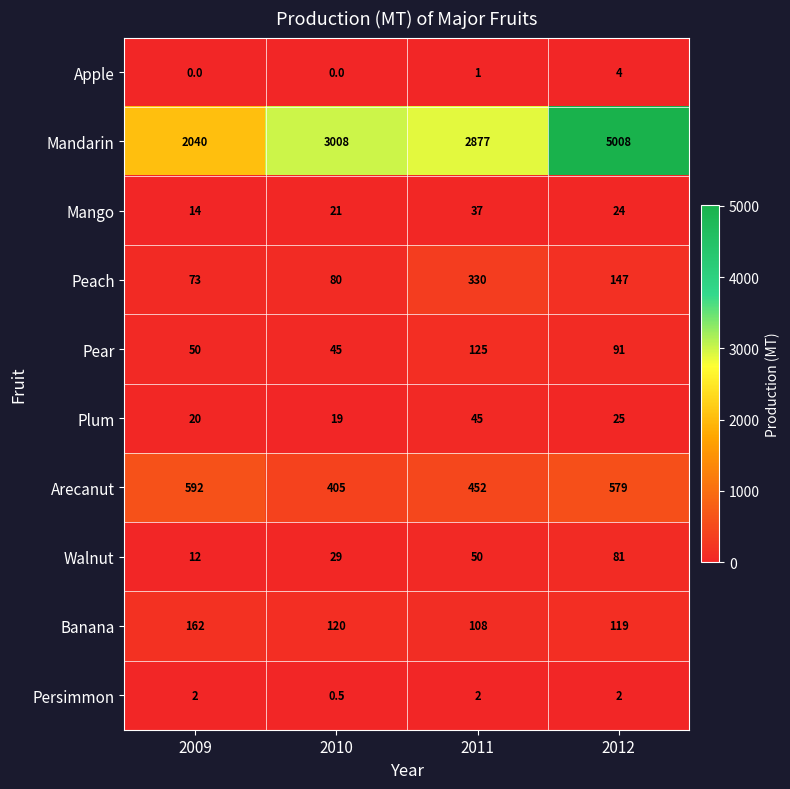

How many distinct data groups are displayed?

10